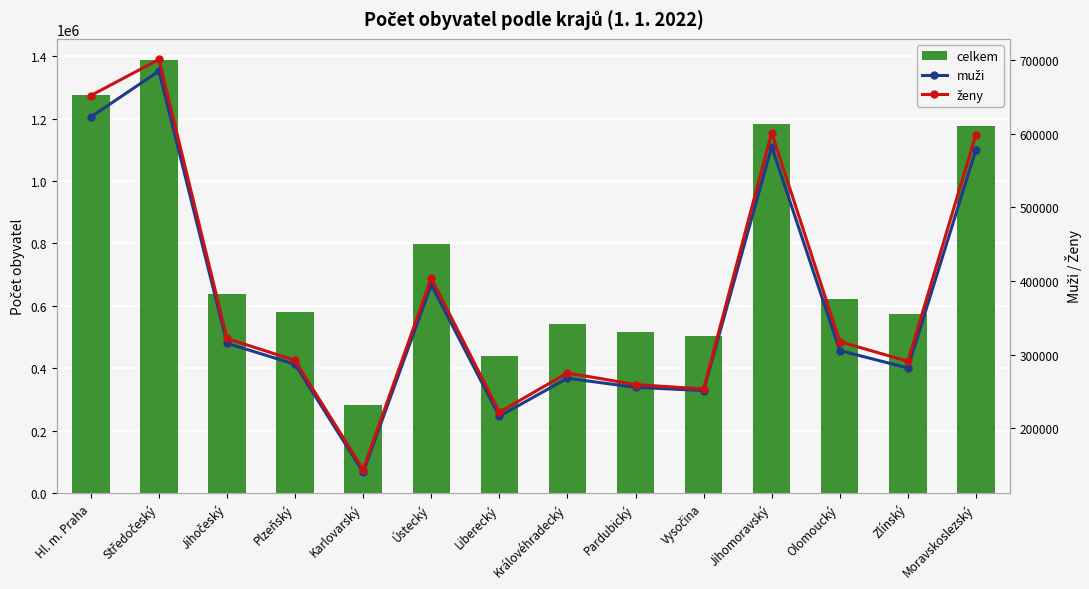

What is the smallest value displayed?

139826